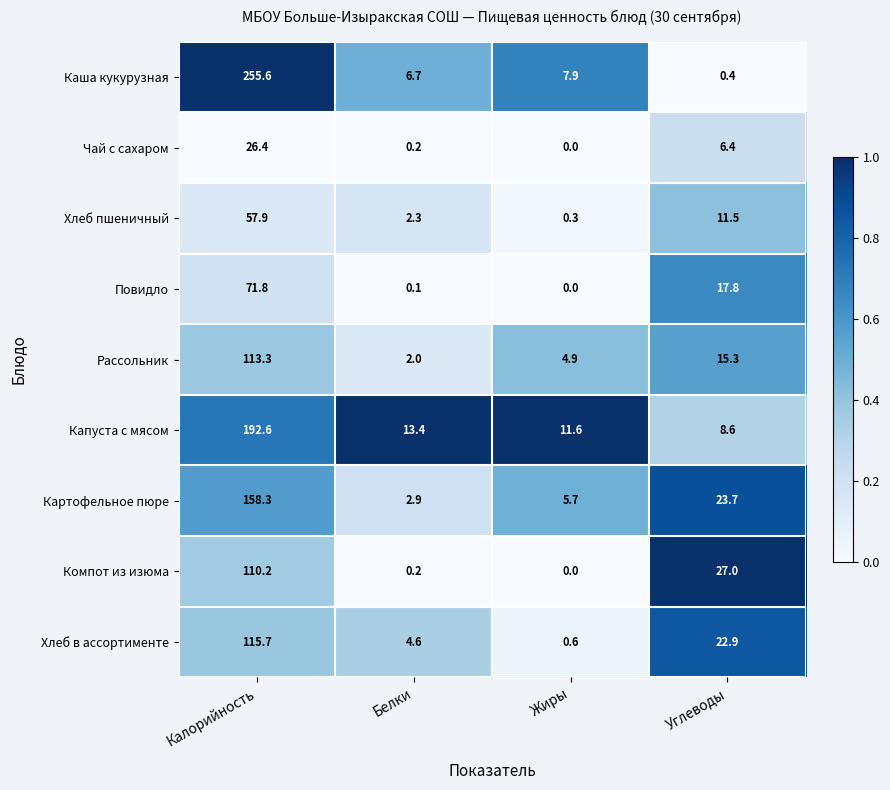

Rank the series by their maximum value, from highest to lowest.

Каша кукурузная, Капуста с мясом, Картофельное пюре, Хлеб в ассортименте, Рассольник, Компот из изюма, Повидло, Хлеб пшеничный, Чай с сахаром